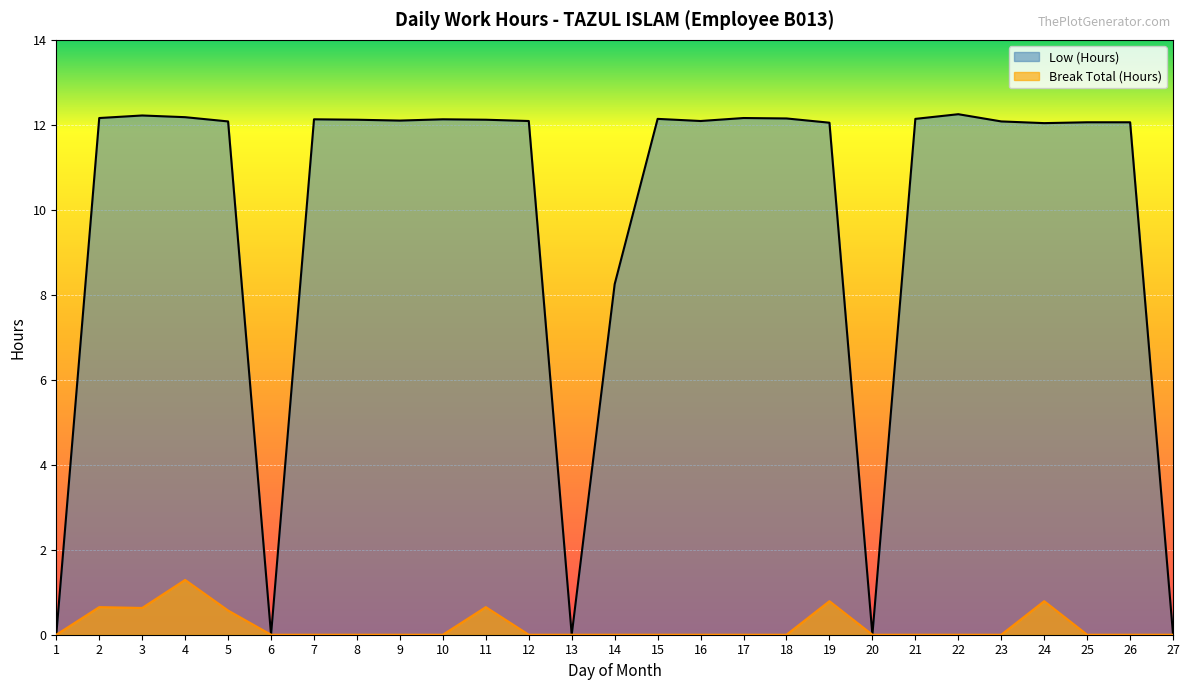

Reading left to right, extract all data points from this chart.

Low (Hours): 1=0.0	2=12.2	3=12.2	4=12.2	5=12.1	6=0.0	7=12.1	8=12.1	9=12.1	10=12.1	11=12.1	12=12.1	13=0.0	14=8.2	15=12.1	16=12.1	17=12.2	18=12.2	19=12.1	20=0.0	21=12.1	22=12.2	23=12.1	24=12.0	25=12.1	26=12.1	27=0.0
Break Total (Hours): 1=0.0	2=0.7	3=0.6	4=1.3	5=0.6	6=0.0	7=0.0	8=0.0	9=0.0	10=0.0	11=0.7	12=0.0	13=0.0	14=0.0	15=0.0	16=0.0	17=0.0	18=0.0	19=0.8	20=0.0	21=0.0	22=0.0	23=0.0	24=0.8	25=0.0	26=0.0	27=0.0